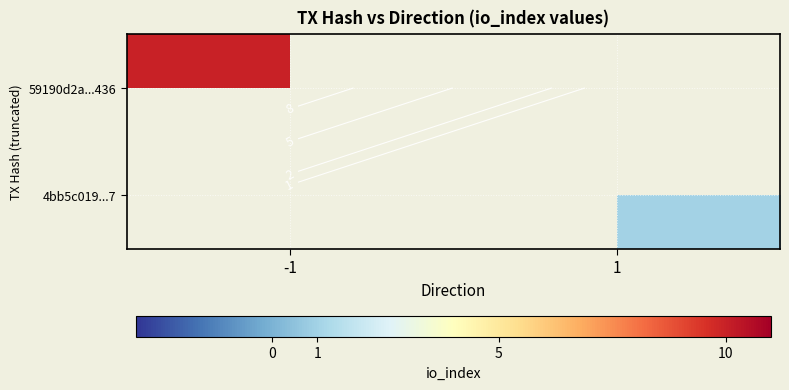

At how many categories does at least one series exceed 5?

1